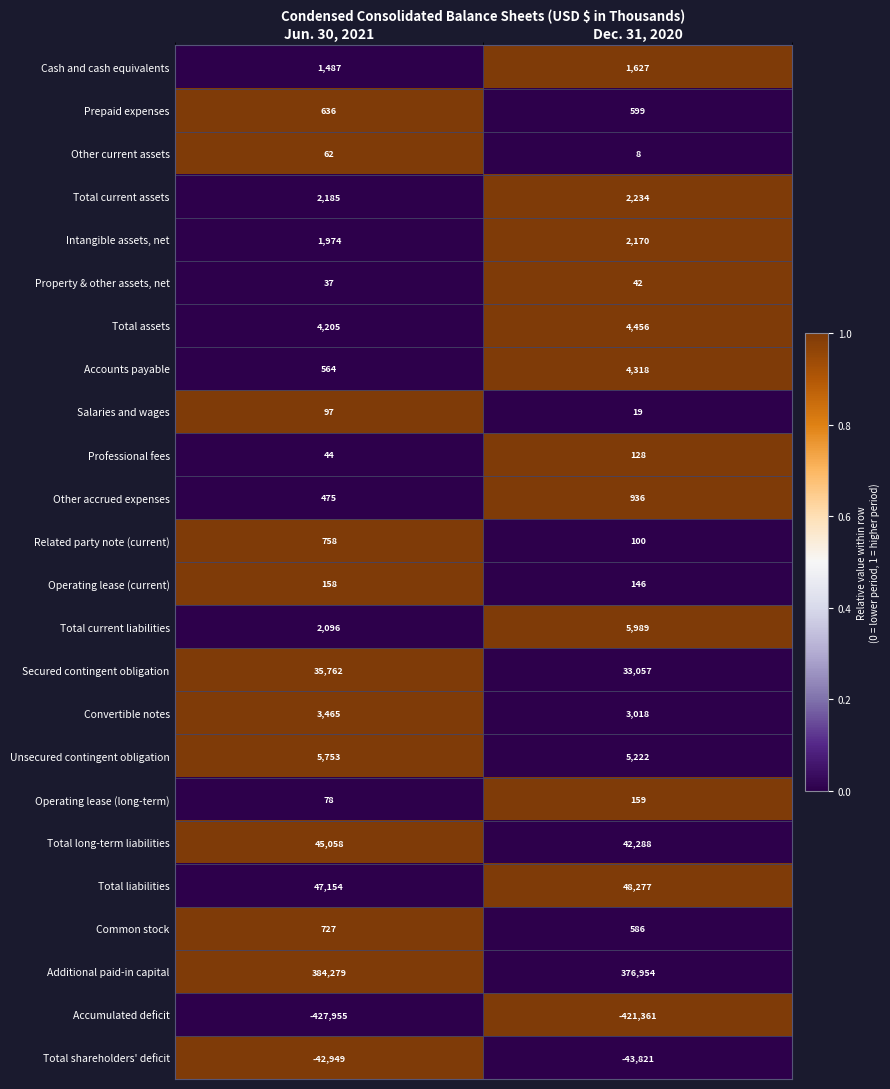

Which series has the widest spread of values?

Additional paid-in capital